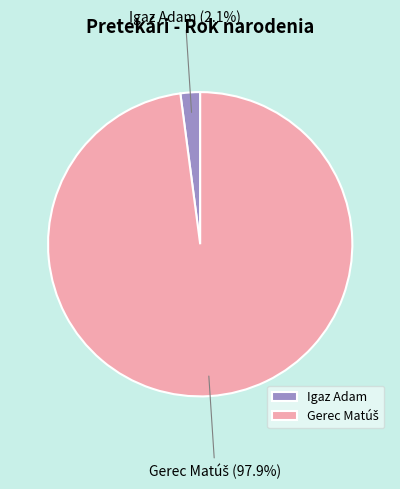

Which category has the smallest portion of the pie?

Igaz Adam